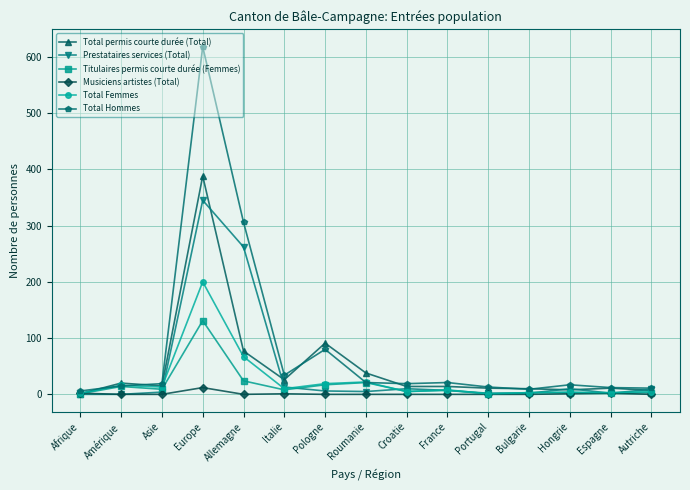

What is the greatest value displayed?

618